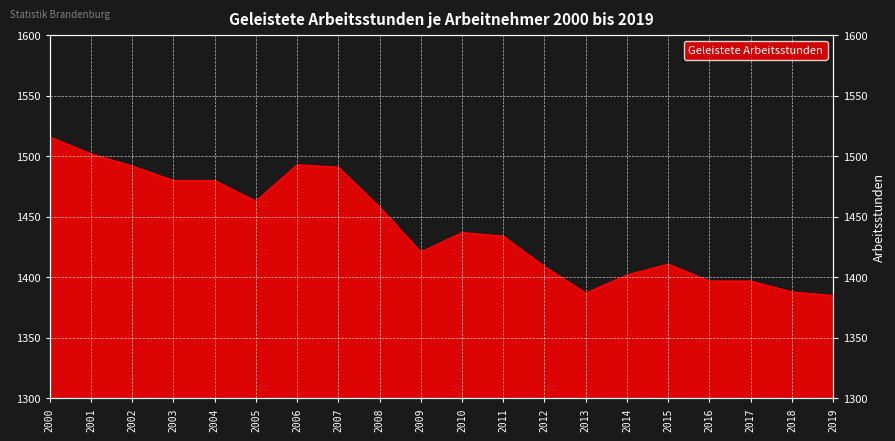

Which label corresponds to the smallest value in the chart?

2019